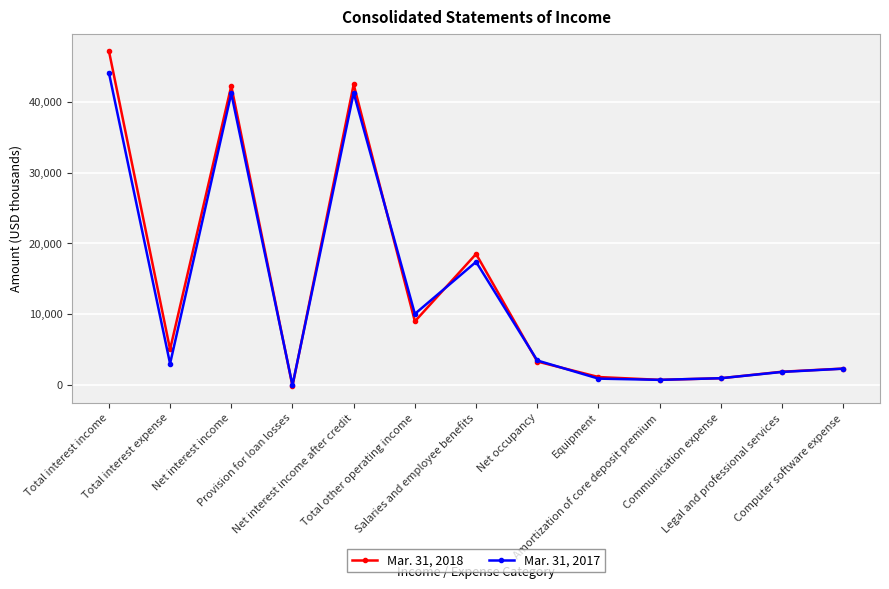

Where is the first local maximum for Mar. 31, 2017?

Net interest income